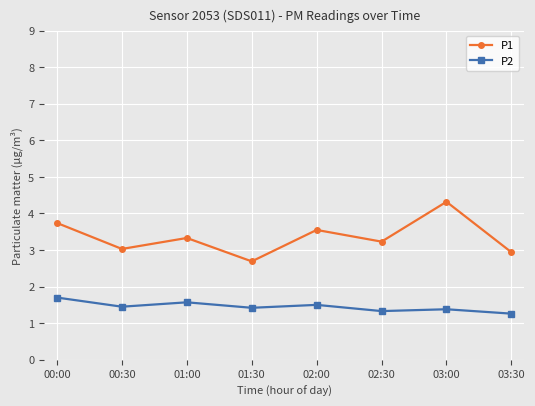

Is the value of P1 at 00:00 greater than the value of P2 at 01:30?

Yes